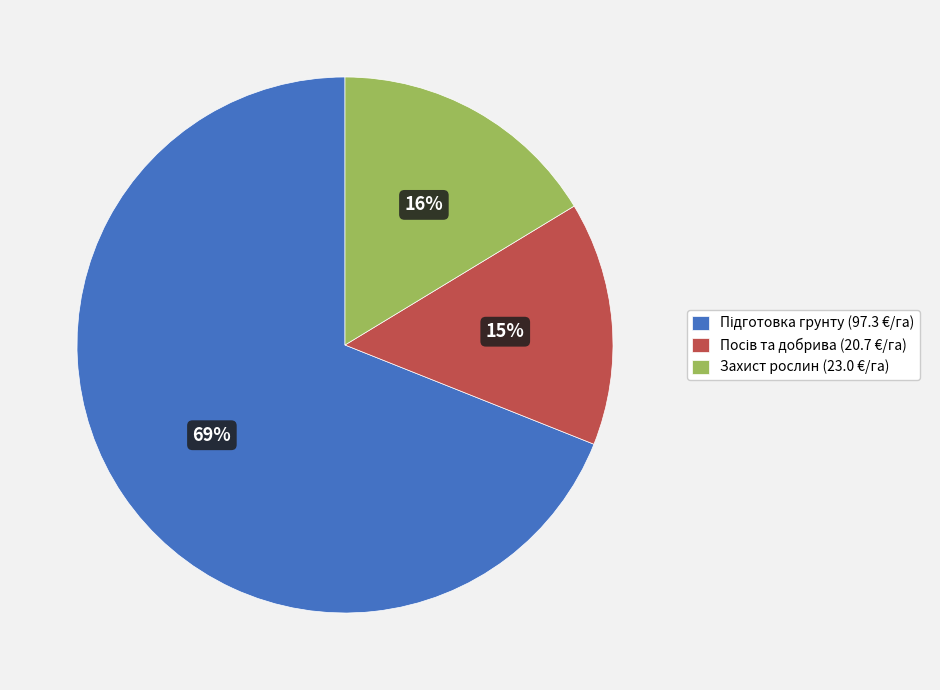

True or false: Захист рослин (23.0 €/га) accounts for 16% of the total.

True